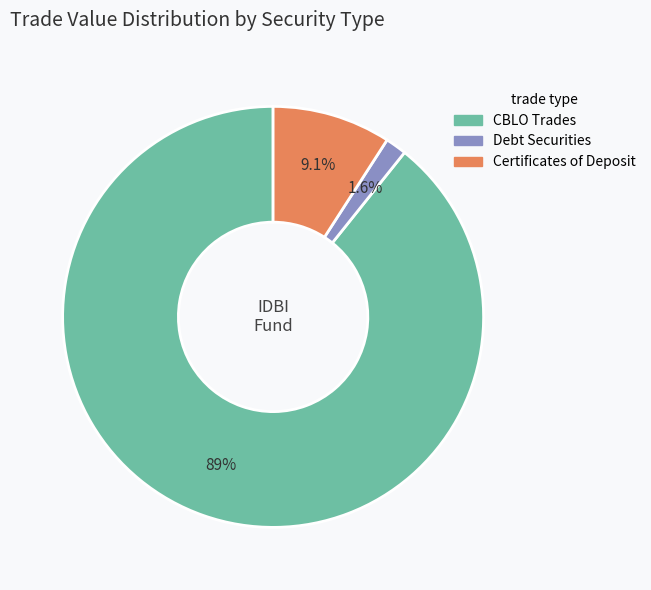

Rank the categories by value from lowest to highest.

Debt Securities, Certificates of Deposit, CBLO Trades